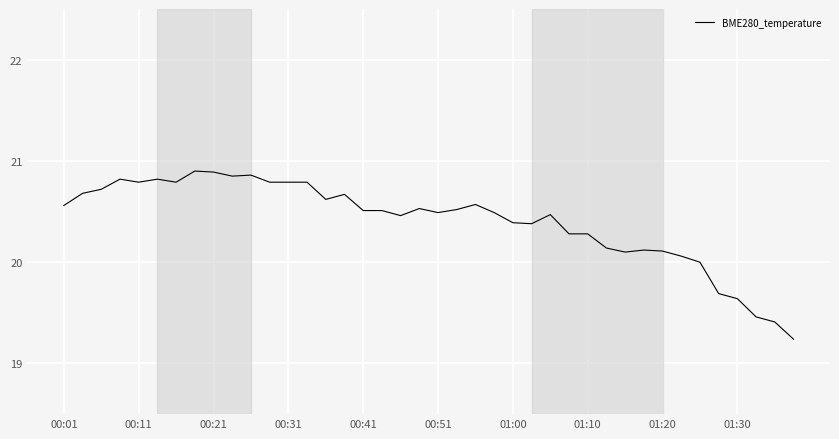

What is the smallest value displayed?

19.2